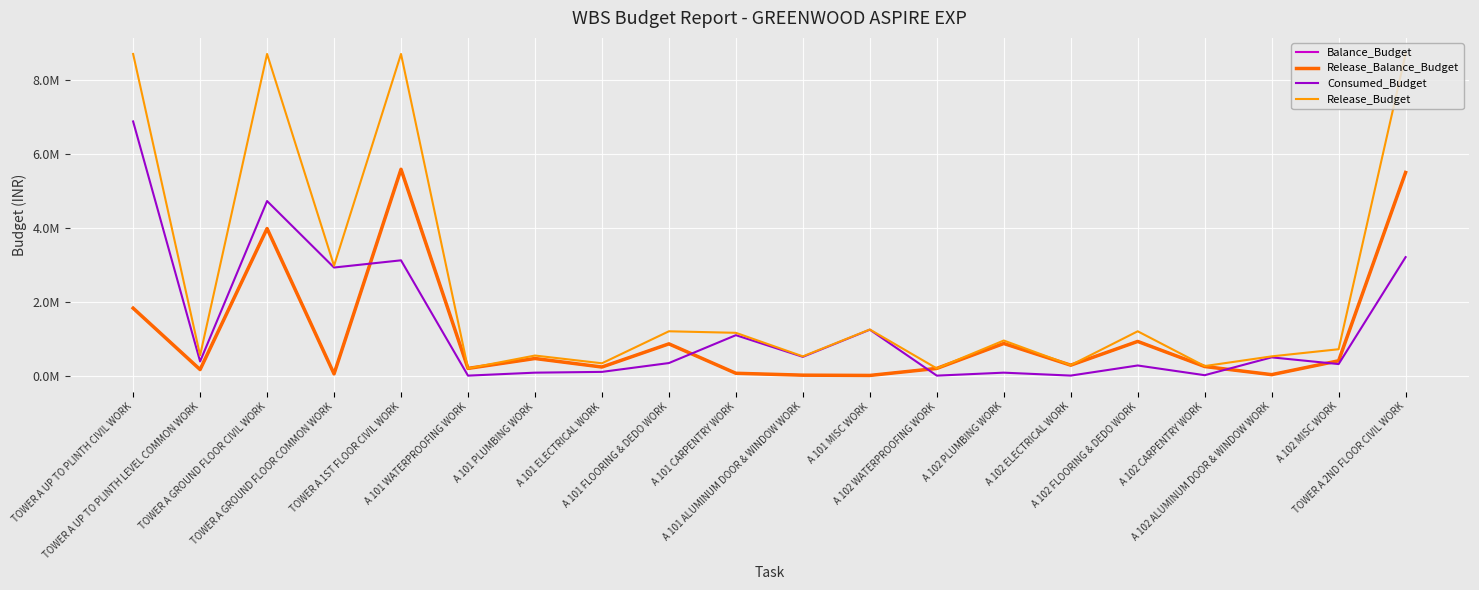

What is the greatest value displayed?

8704433.0